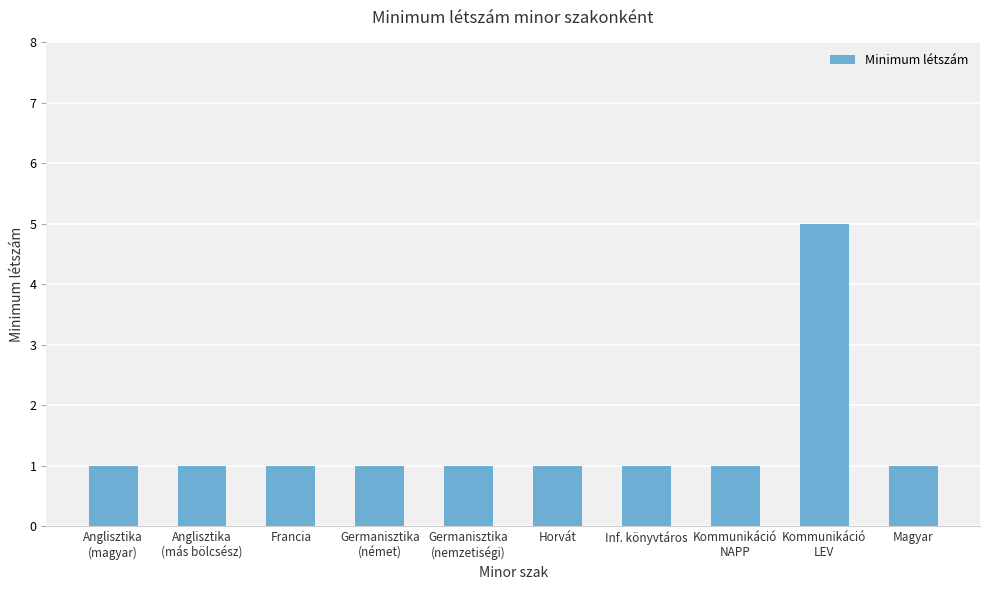

What is the sum of all values?

14